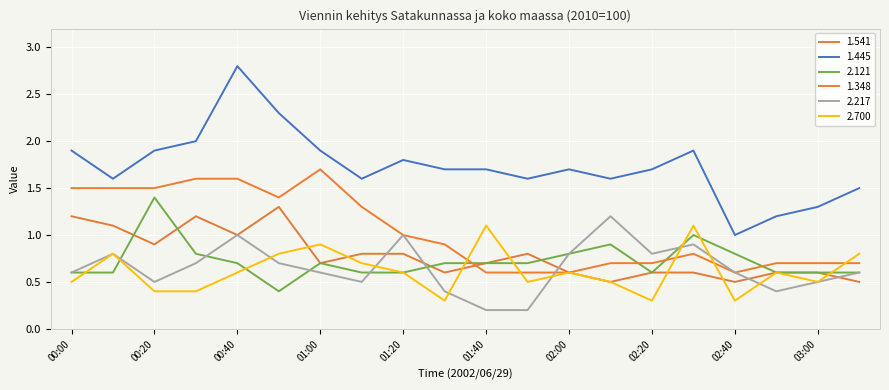

List the labels in order of 2.121 value, smallest first.

00:50, 00:00, 00:10, 01:10, 01:20, 02:20, 02:50, 03:00, 03:10, 00:40, 01:00, 01:30, 01:40, 01:50, 00:30, 02:00, 02:40, 02:10, 02:30, 00:20